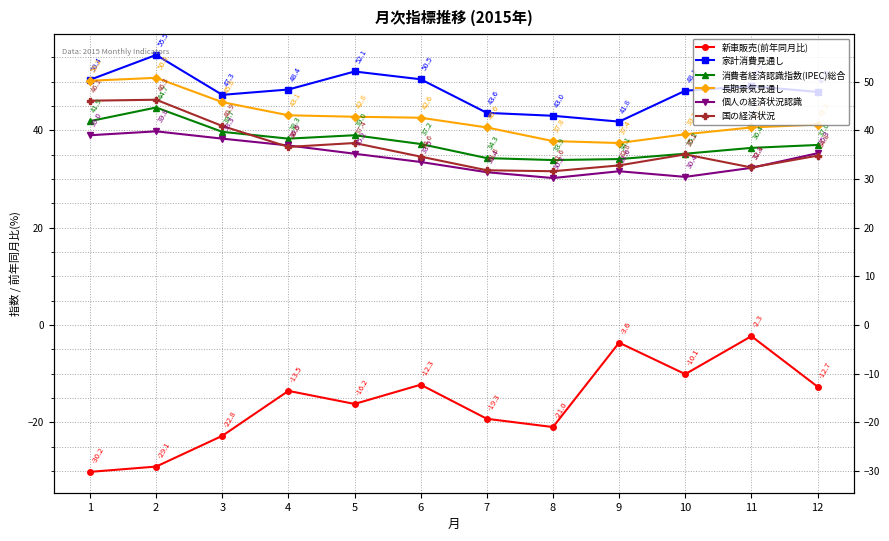

What is the sum of the 個人の経済状況認識 values at 1 and 2?

78.8